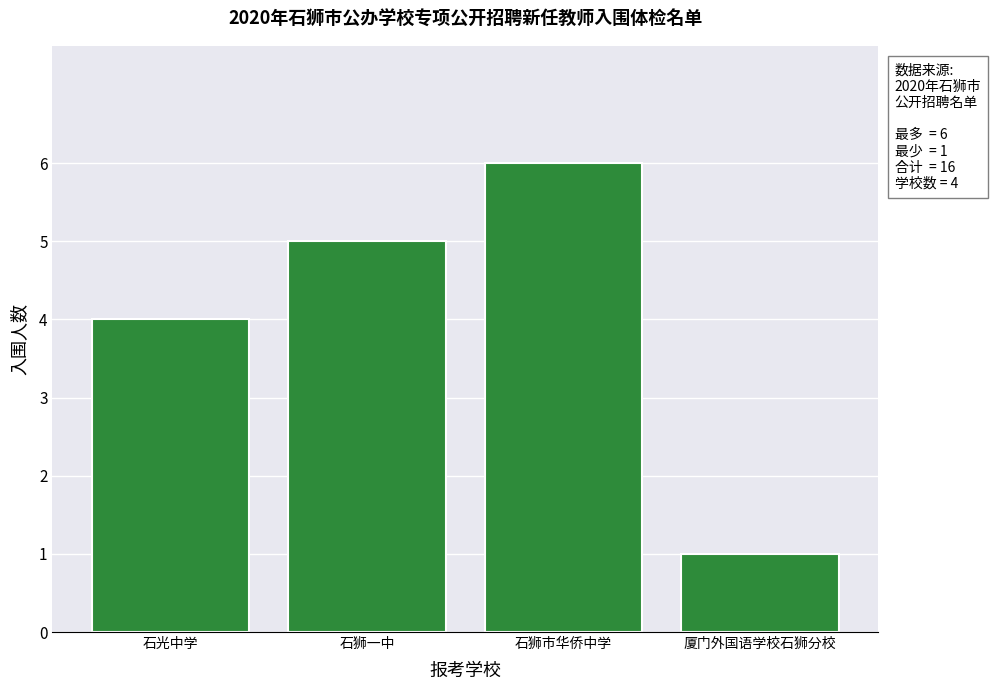

Reading right to left, transcribe all the data shown in this chart.

厦门外国语学校石狮分校=1	石狮市华侨中学=6	石狮一中=5	石光中学=4